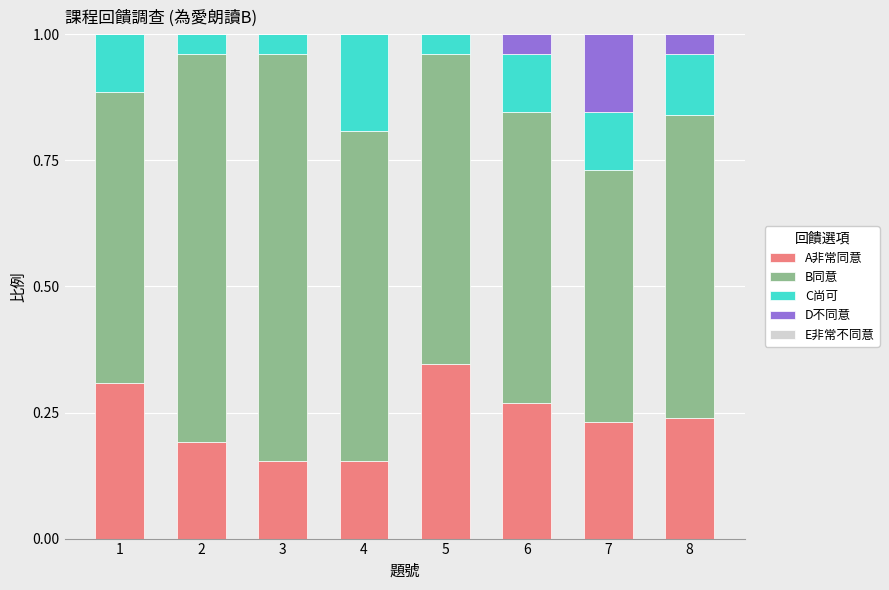

True or false: A非常同意 has a value of 0.3 at 1.

True